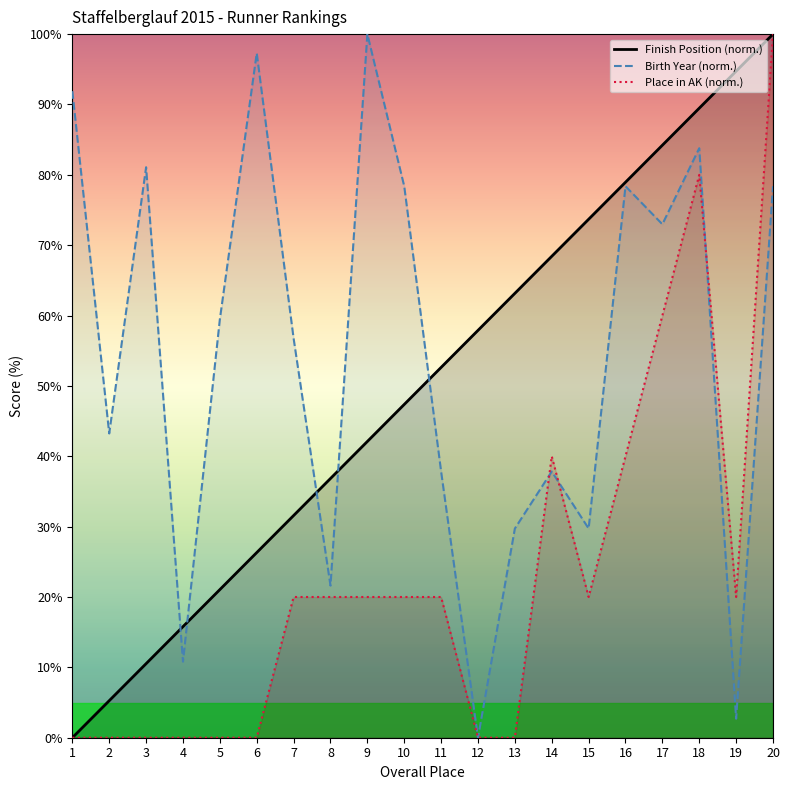

What are all the series names shown in the legend?

Finish Position (norm.), Birth Year (norm.), Place in AK (norm.)